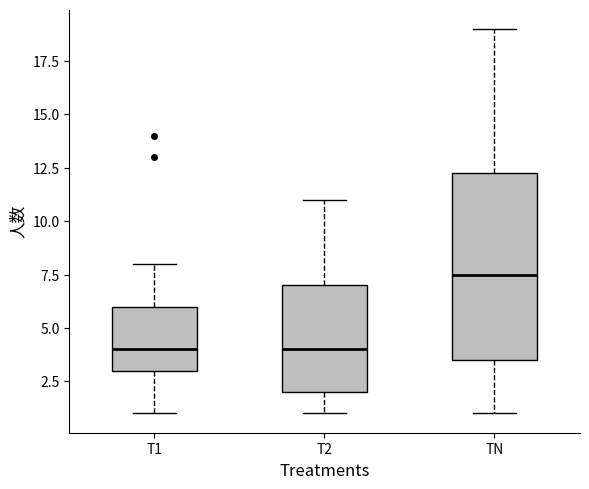

Reading left to right, transcribe this box plot: for each box, give where its median line is, the range the box spans, and where its two whiskers end, as read against the y-axis. The values are not printed on the chart, so give them approximately, as read against the axis.

T1: median 4.0, box 3.0 to 6.0, whiskers 1.0 to 8.0
T2: median 4.0, box 2.0 to 7.0, whiskers 1.0 to 11.0
TN: median 7.5, box 3.5 to 12.5, whiskers 1.0 to 19.0